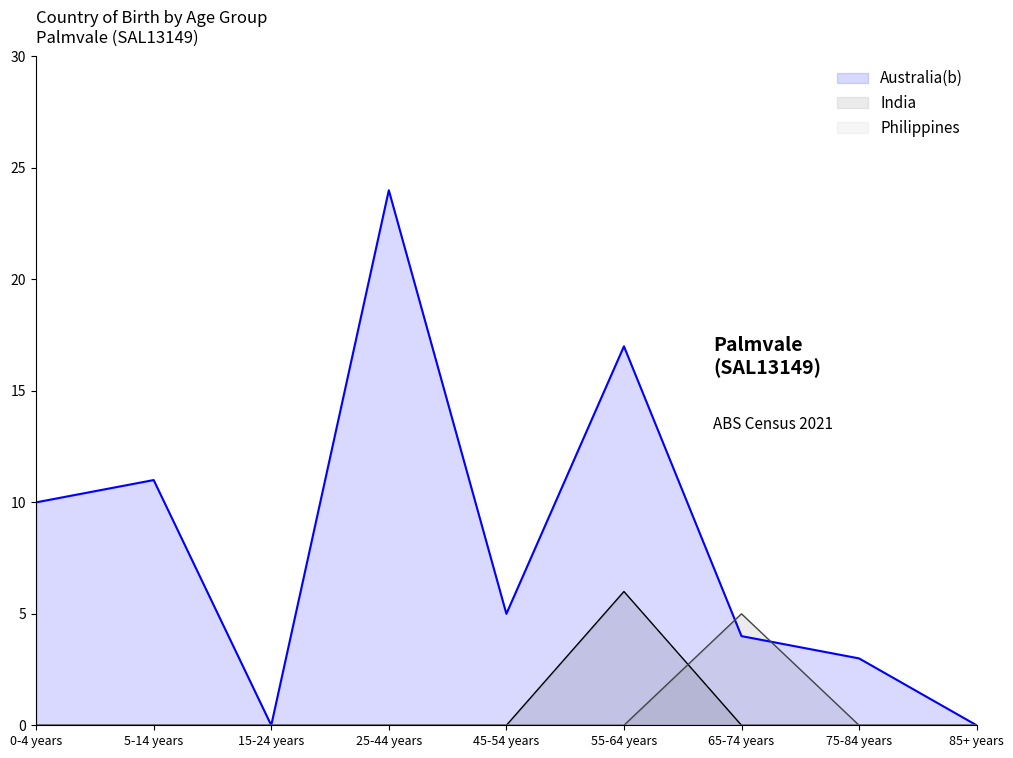

Which series has the largest range (max minus min)?

Australia(b)